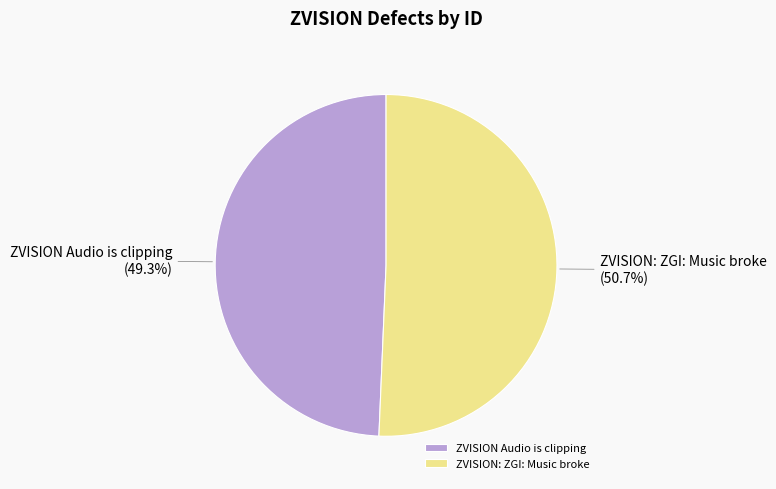

Does ZVISION: ZGI: Music broke account for over 50% of the chart?

Yes